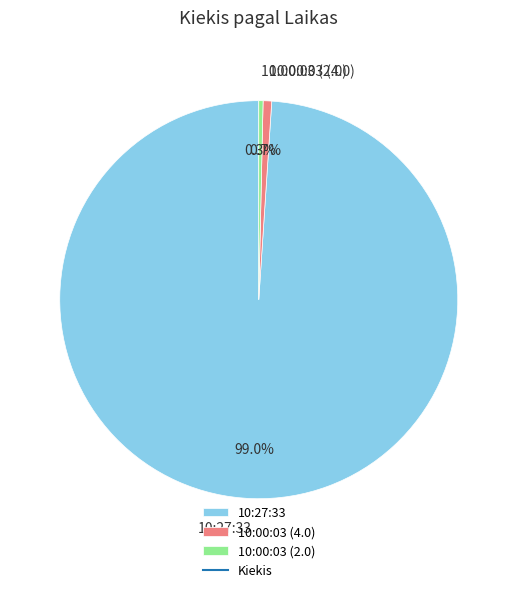

Count the number of slices in the pie.

3